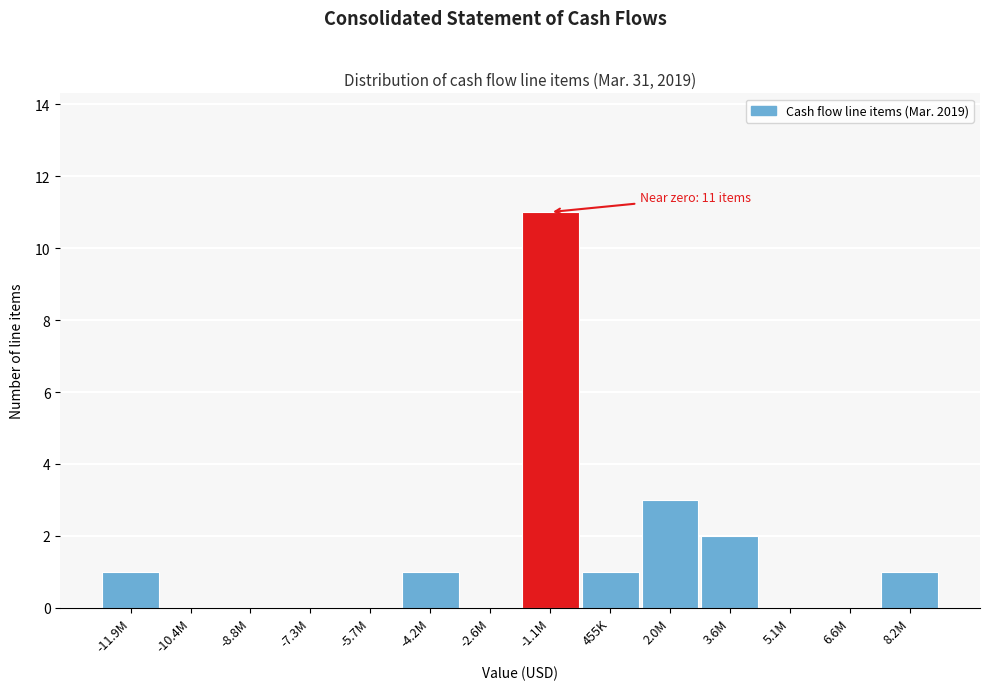

Reading left to right, what are all the values shown in this chart?

-11.9M=1	-10.4M=0	-8.8M=0	-7.3M=0	-5.7M=0	-4.2M=1	-2.6M=0	-1.1M=11	455K=1	2.0M=3	3.6M=2	5.1M=0	6.6M=0	8.2M=1